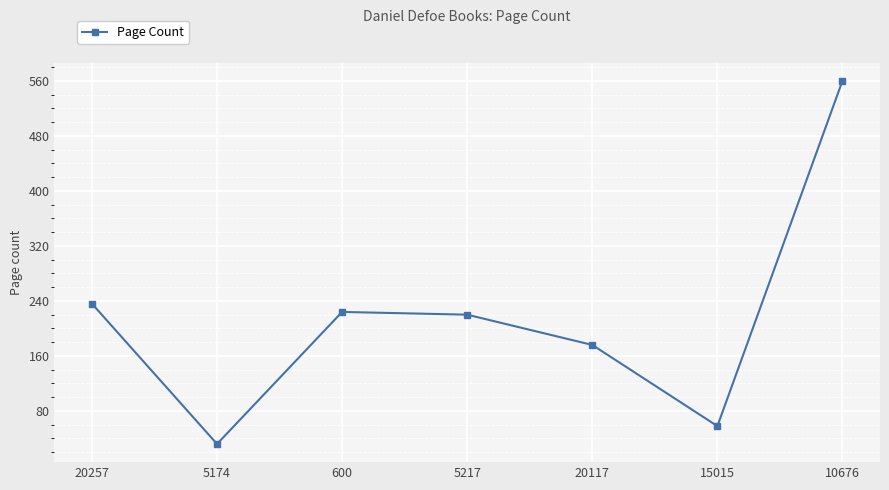

Between 15015 and 20257, which is larger?

20257